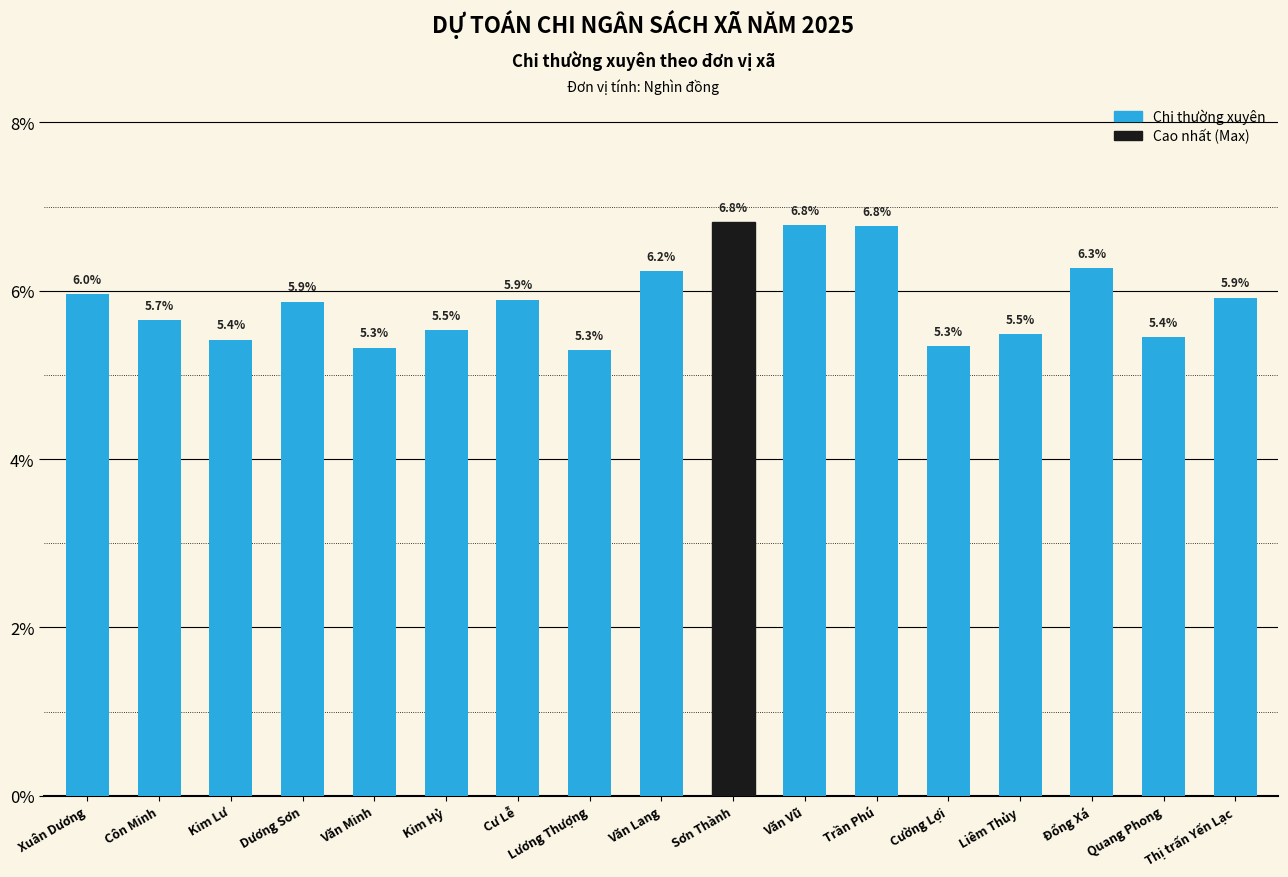

Approximately how many times larger is the value at Trần Phú compared to Thị trấn Yến Lạc?

1.1